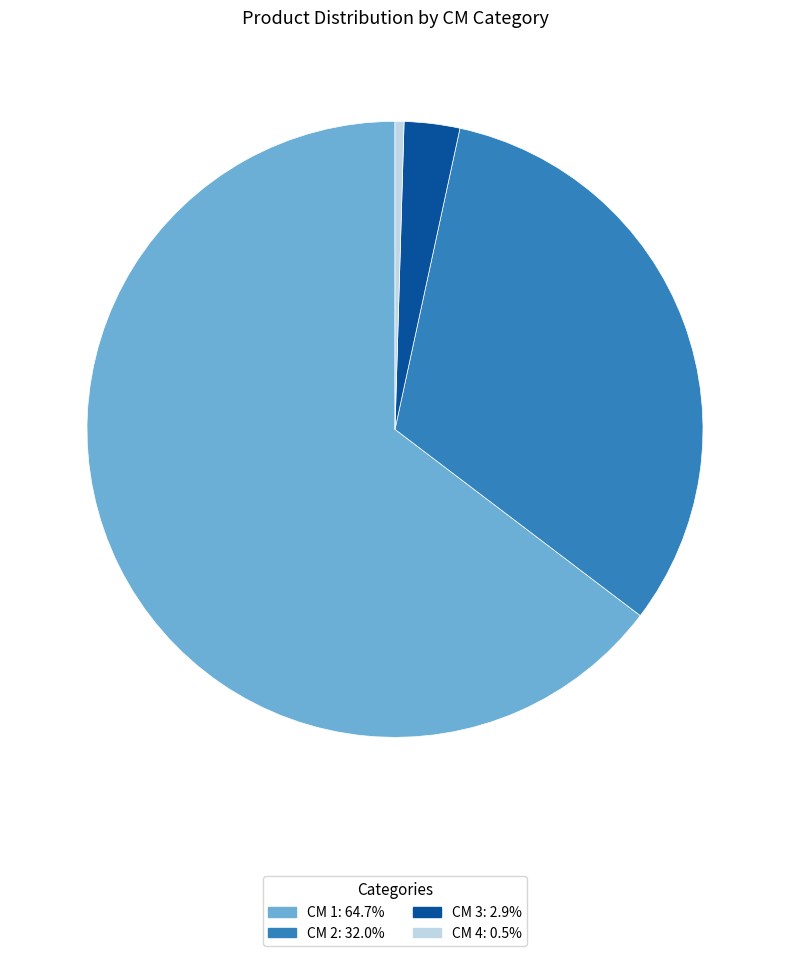

Do CM 2: 32.0% and CM 4: 0.5% together represent more than half of the pie?

No